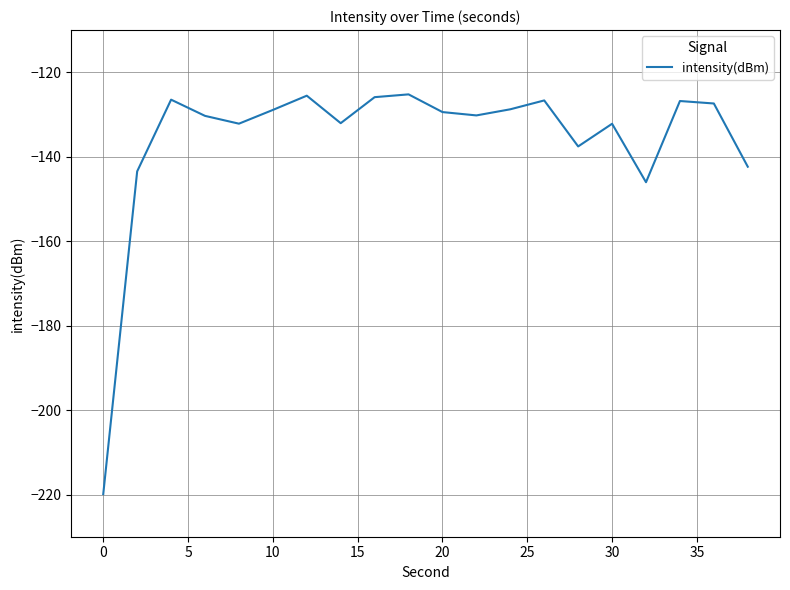

What is the difference between the maximum and second lowest values?

20.8